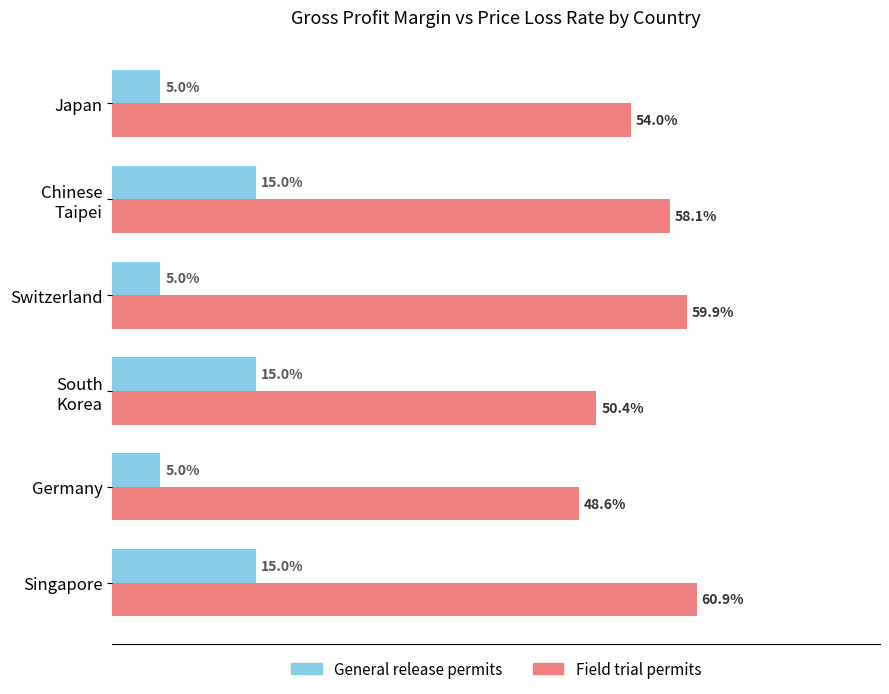

Where is Field trial permits nearest to the value 54?

Japan